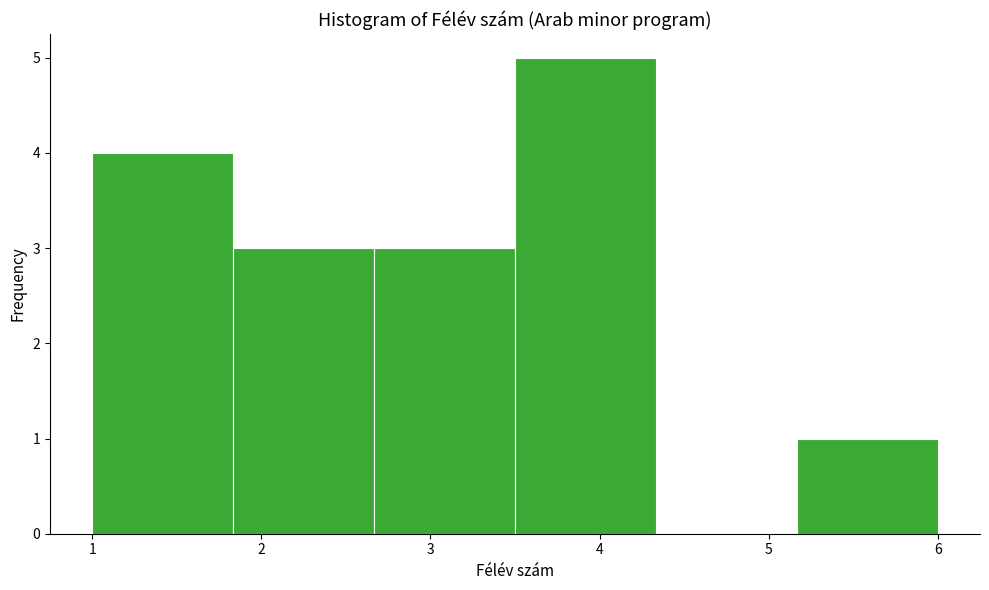

Which range on the x-axis has the tallest bar?

3.5 to 4.3